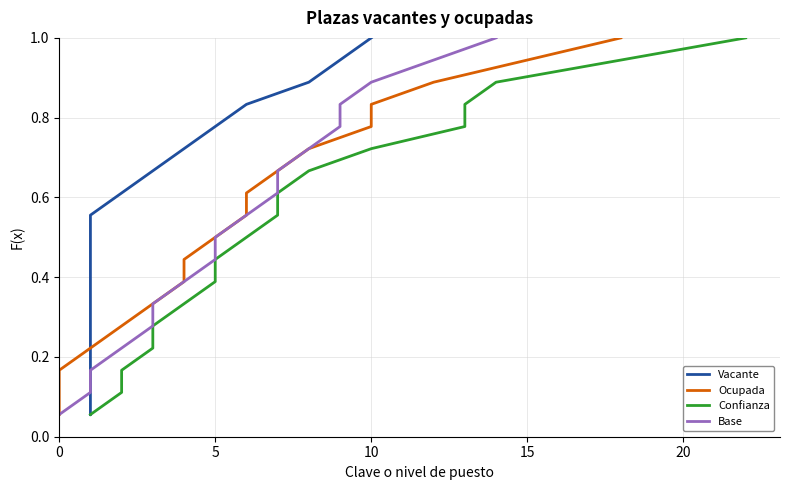

True or false: Vacante and Confianza intersect in this chart.

False